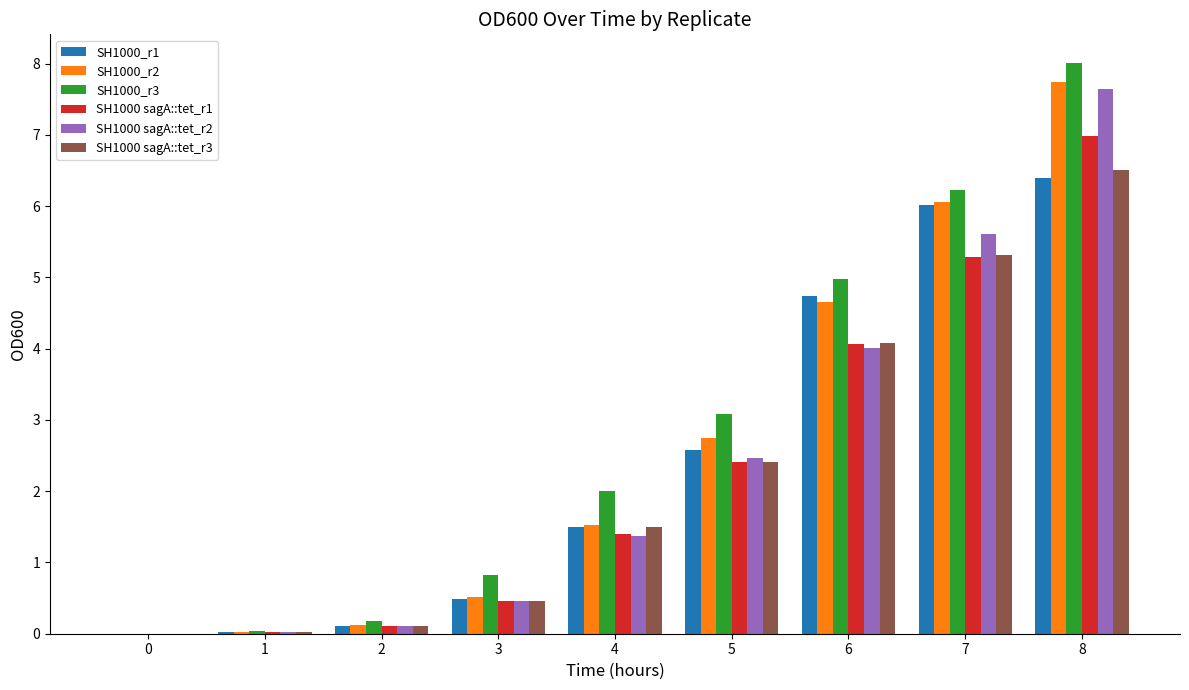

Does the chart contain stacked bars?

No